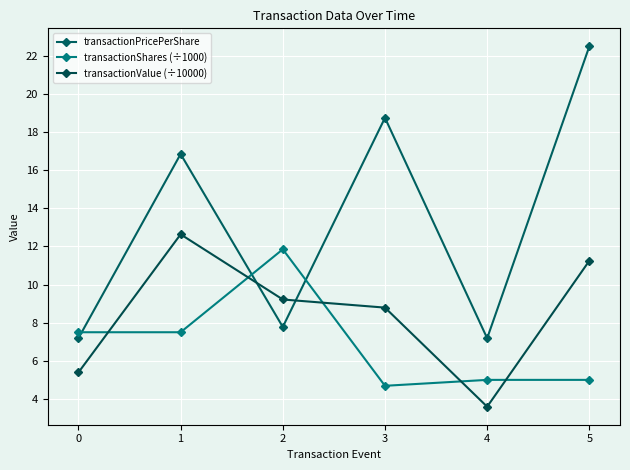

What value does the transactionShares (÷1000) series have at 3?

4.7